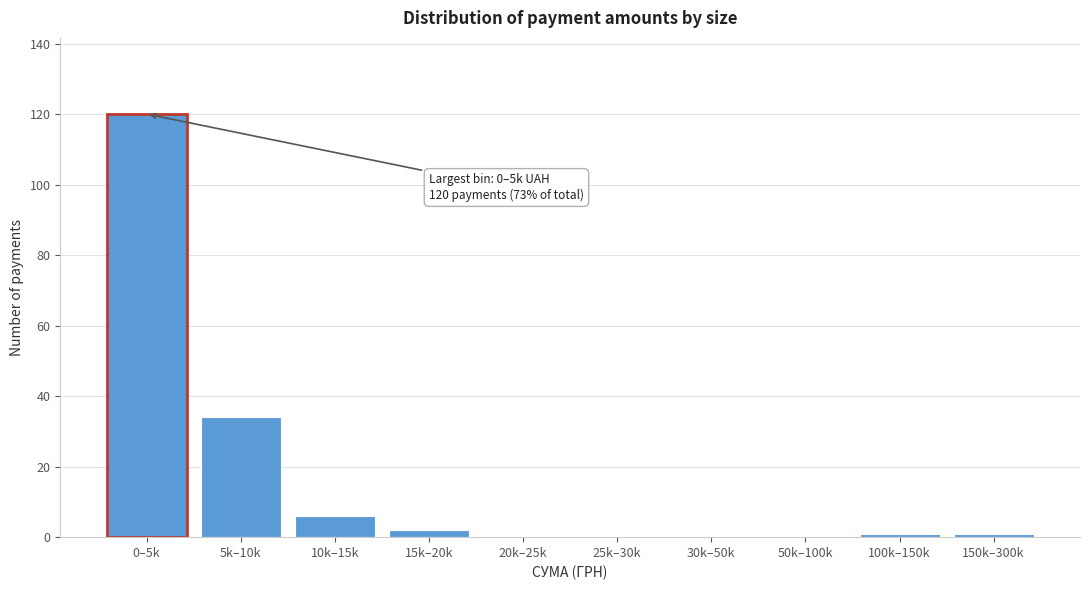

Reading left to right, extract all data points from this chart.

0–5k=120	5k–10k=34	10k–15k=6	15k–20k=2	20k–25k=0	25k–30k=0	30k–50k=0	50k–100k=0	100k–150k=1	150k–300k=1